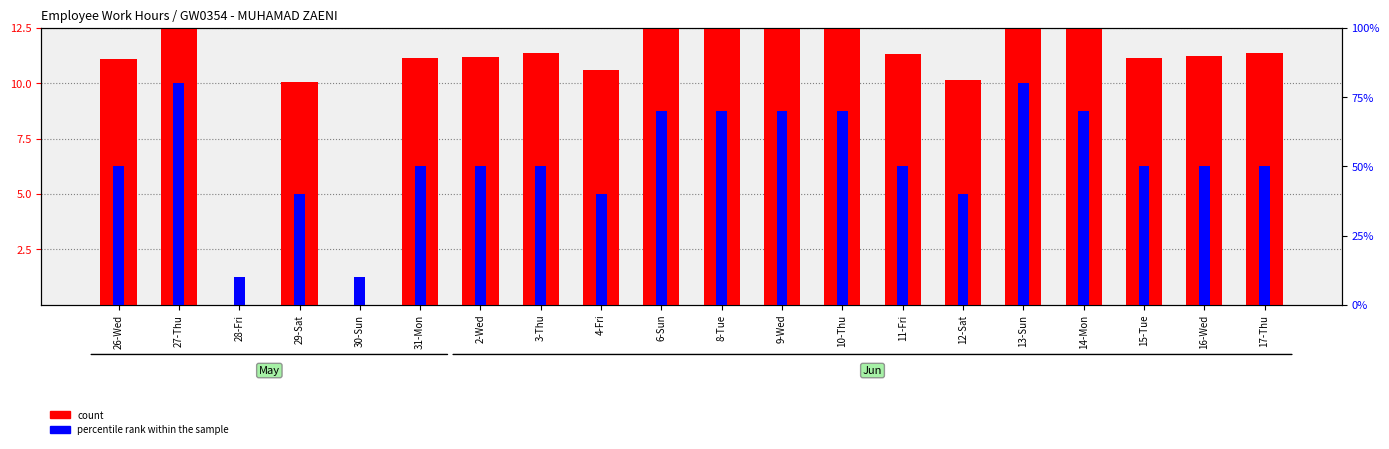

At 28-Fri, list the series in order from largest to smallest.

percentile rank within the sample, count